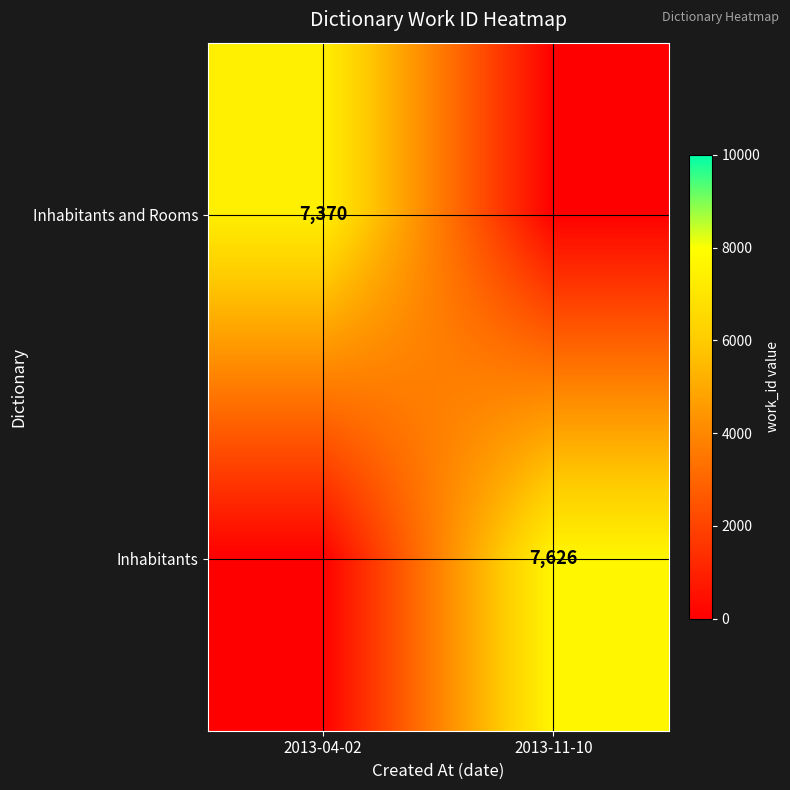

Is it true that Inhabitants and Rooms equals 7370 at 2013-04-02?

True